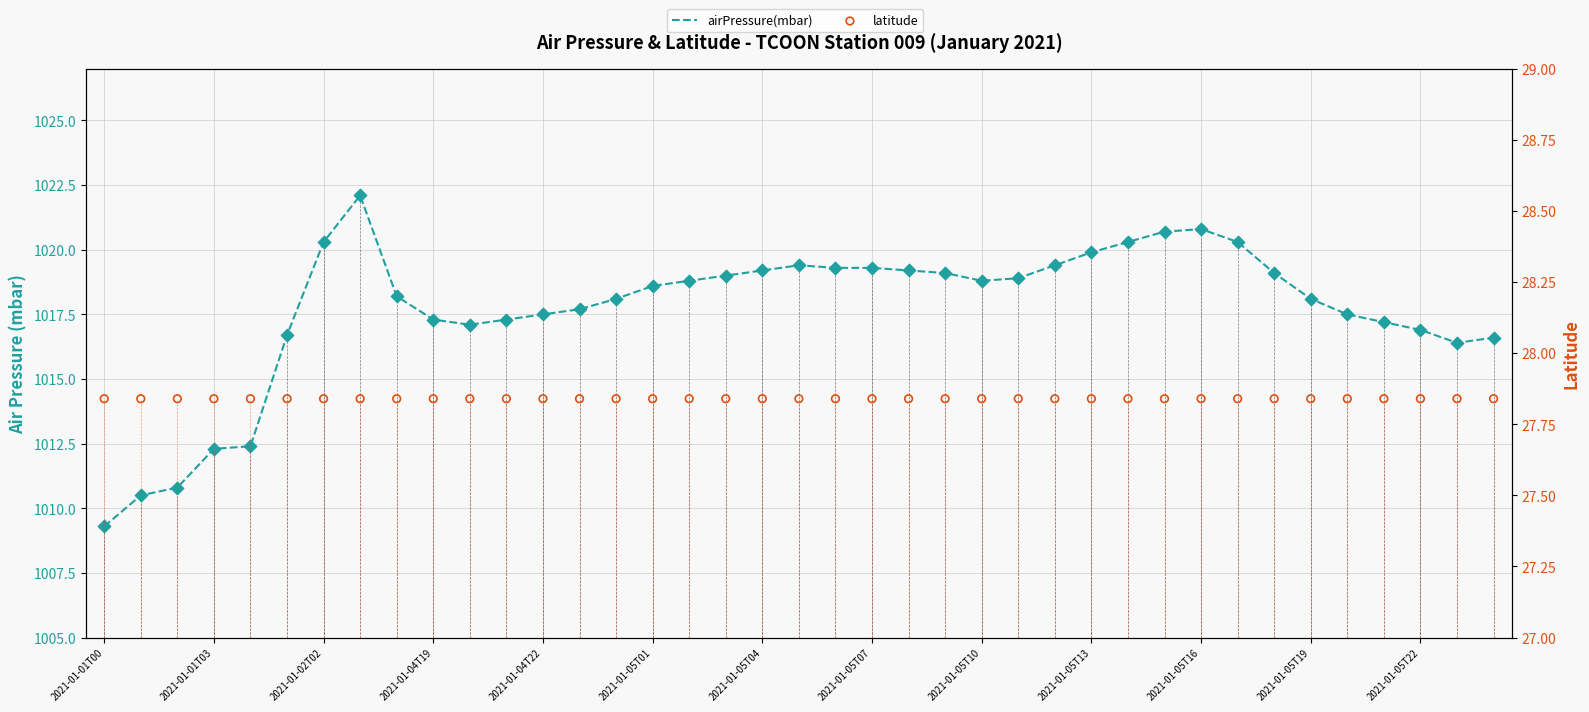

What is the total value across all series at 2021-01-05T04?

1047.0